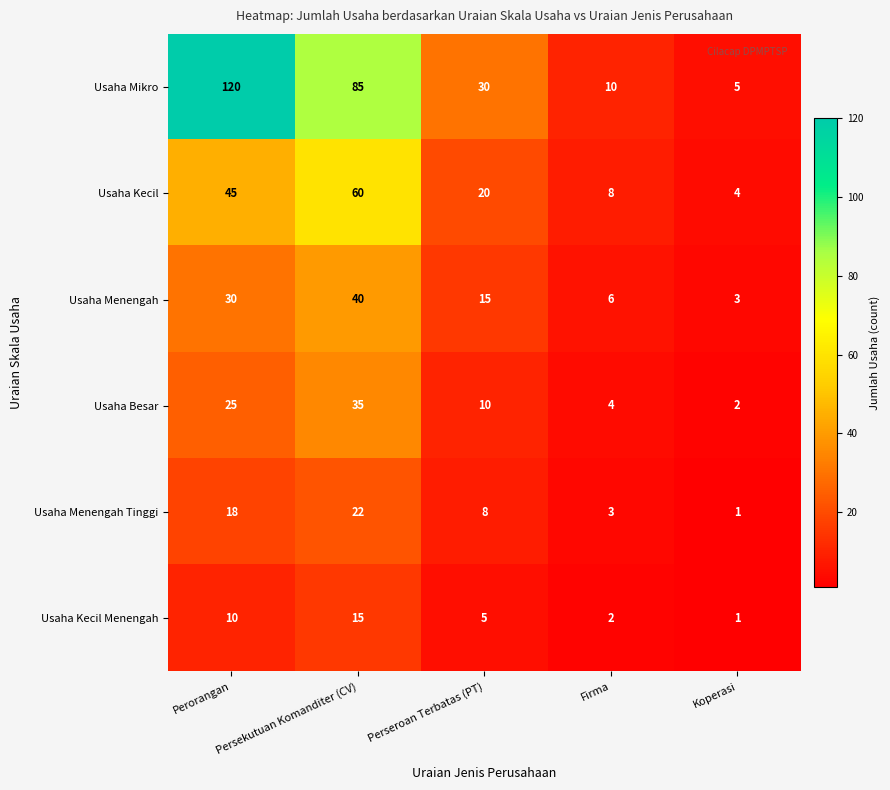

What is the difference between the Usaha Mikro values at Koperasi and Persekutuan Komanditer (CV)?

80